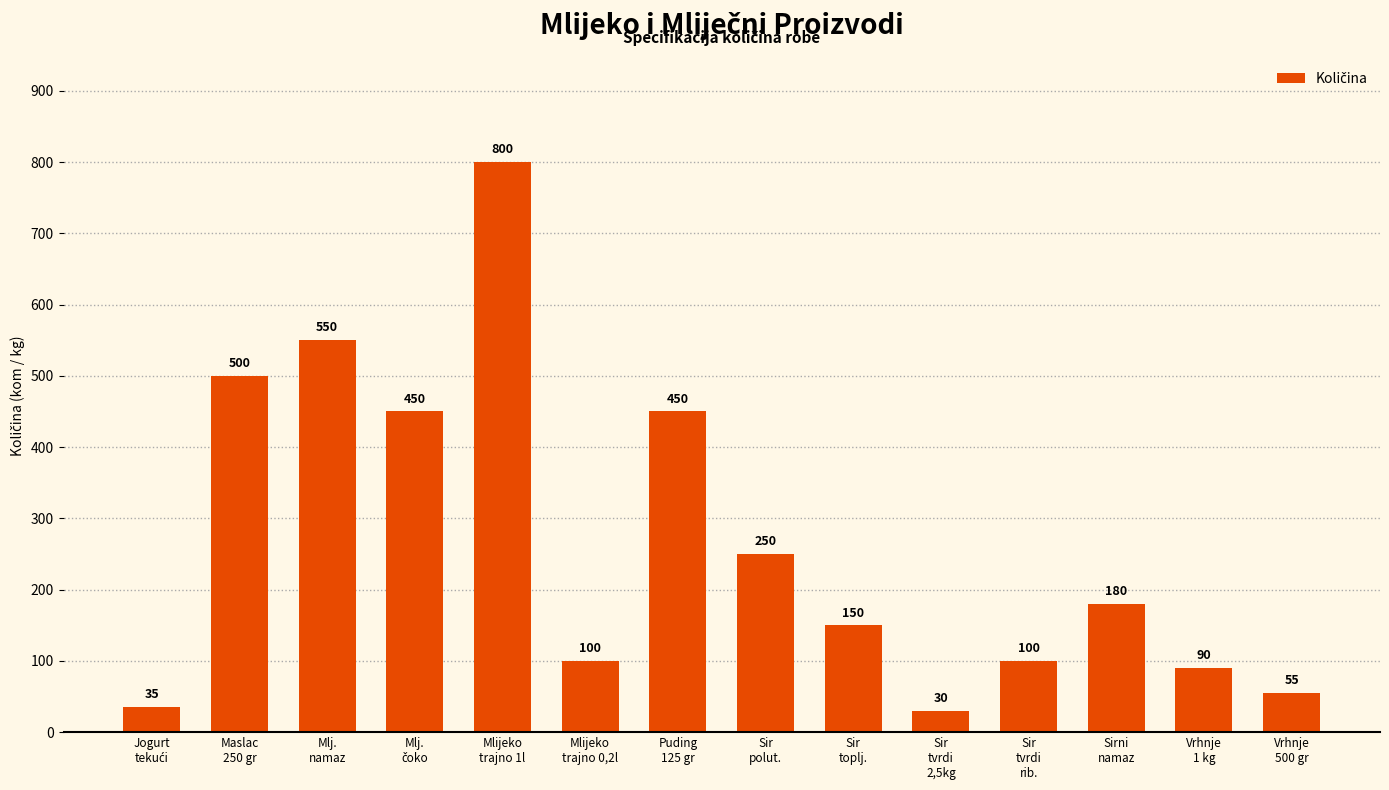

What is the value of the 4th bar from the left?

450